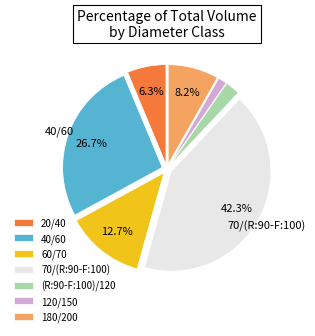

How many segments does this pie chart have?

7